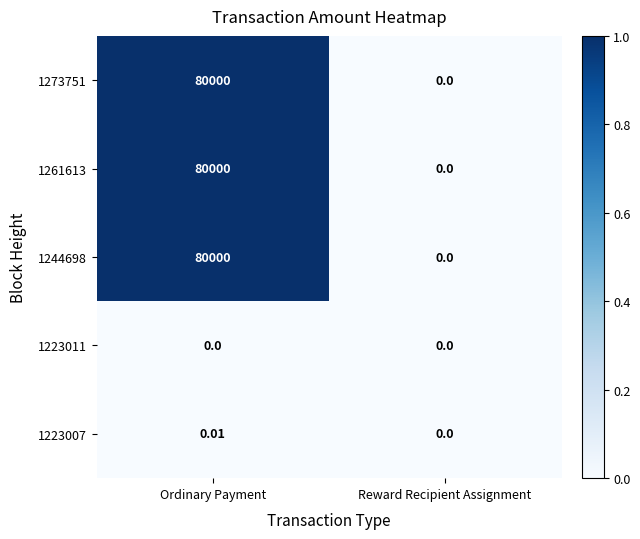

At which label is 1223007 closest to 0?

Reward Recipient Assignment